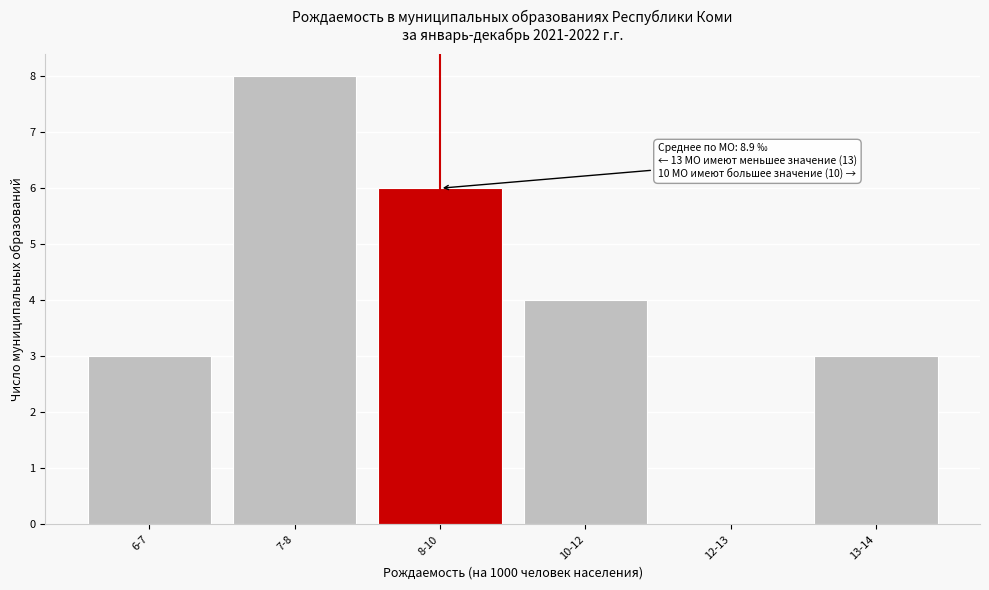

Reading right to left, extract all data points from this chart.

13-14=3	12-13=0	10-12=4	8-10=6	7-8=8	6-7=3